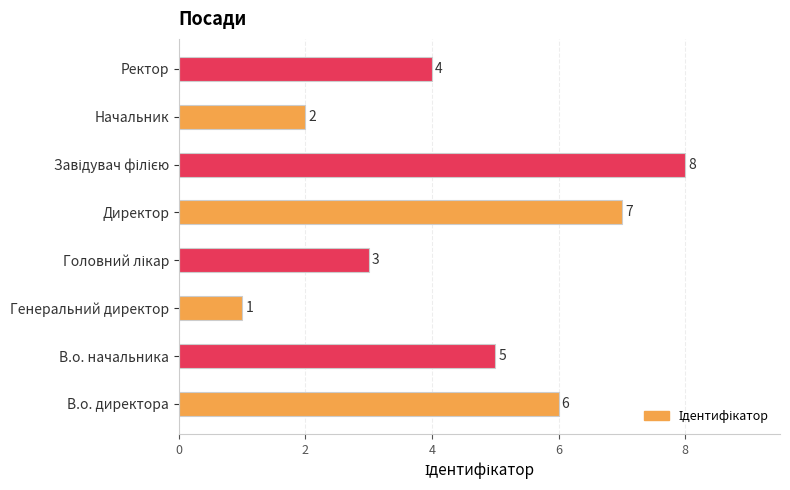

What is the maximum value shown in the chart?

8